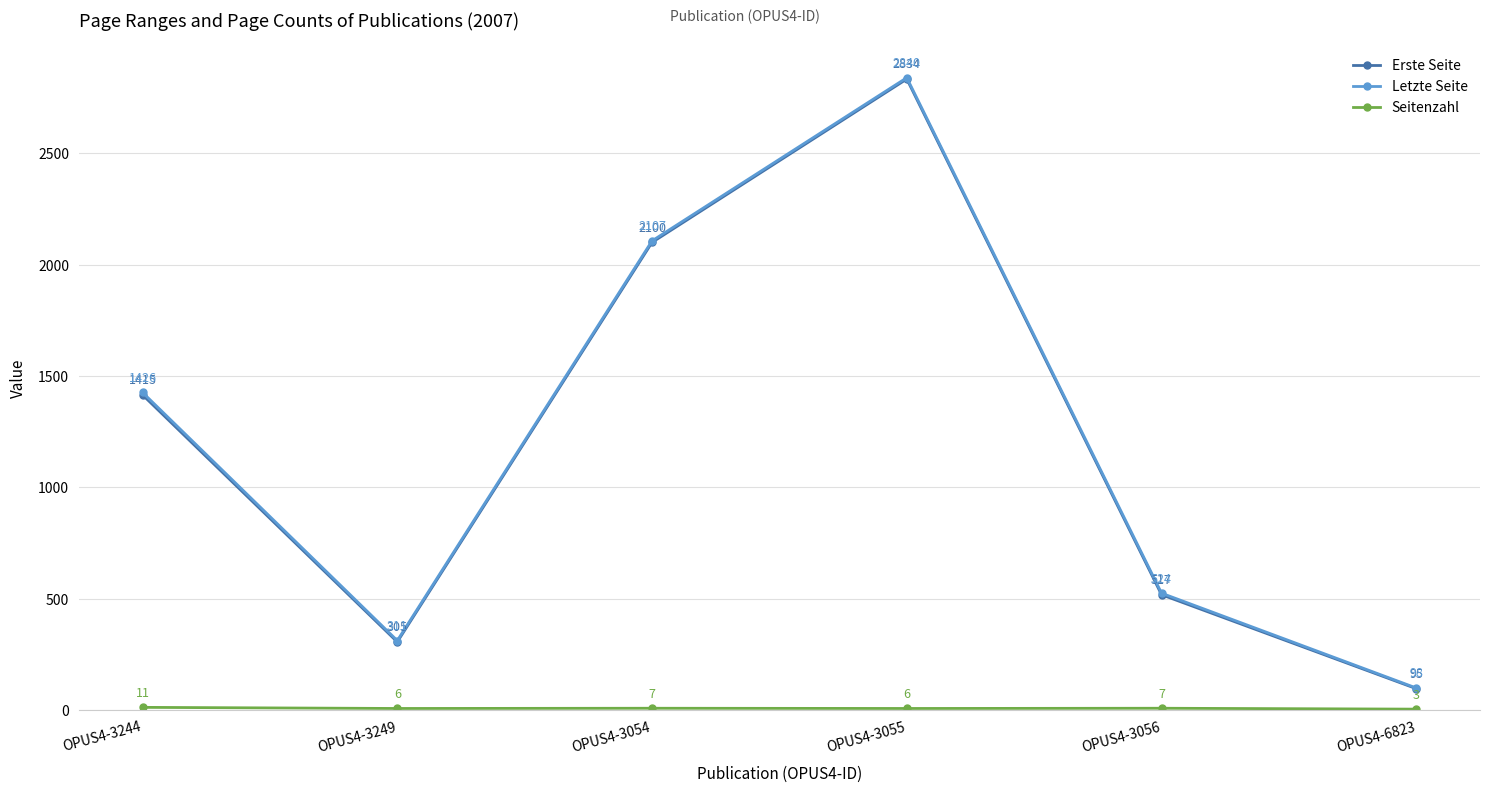

Is it true that Erste Seite equals 1930 at OPUS4-3244?

False